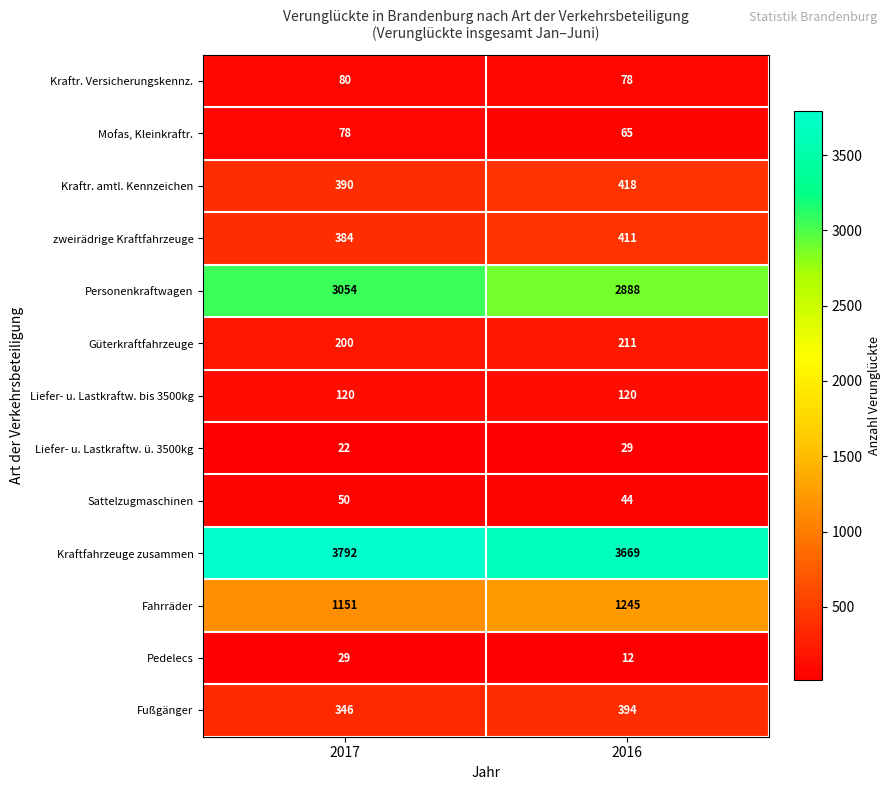

True or false: Sattelzugmaschinen has a value of 75 at 2017.

False